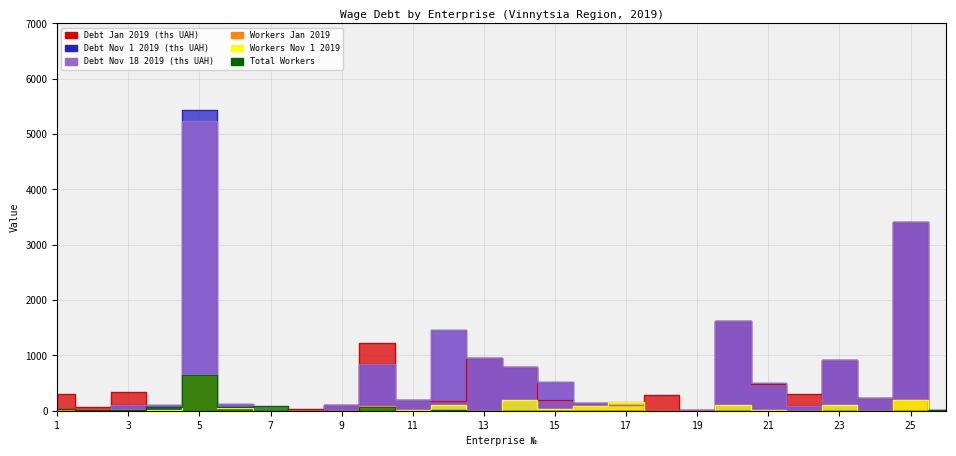

At which label does Workers Nov 1 2019 reach its peak?

5